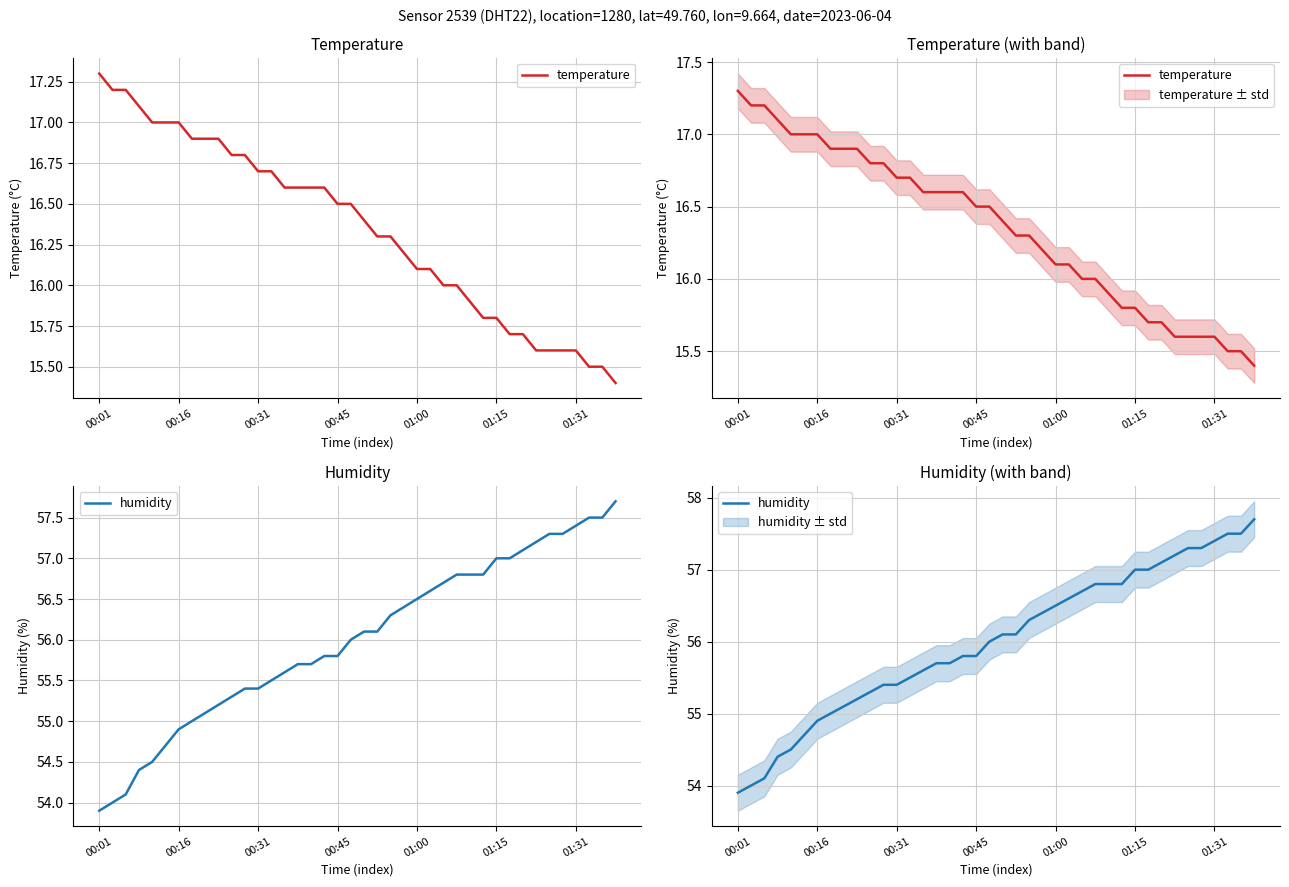

How many lines are shown in the chart?

2